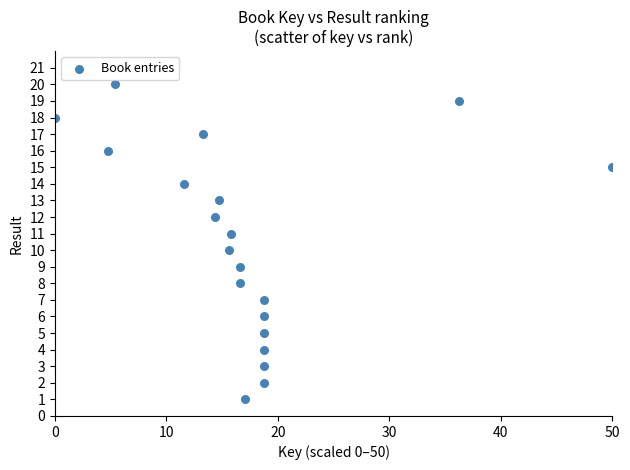

What is the range of Y values (max minus min)?

19